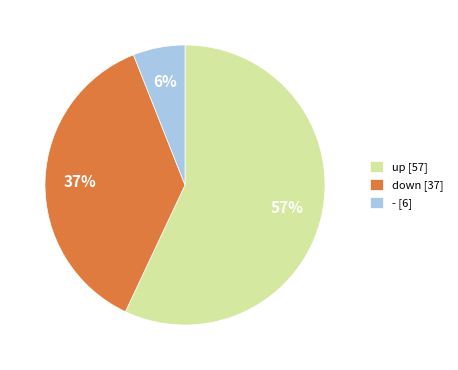

How many slices are in this pie chart?

3